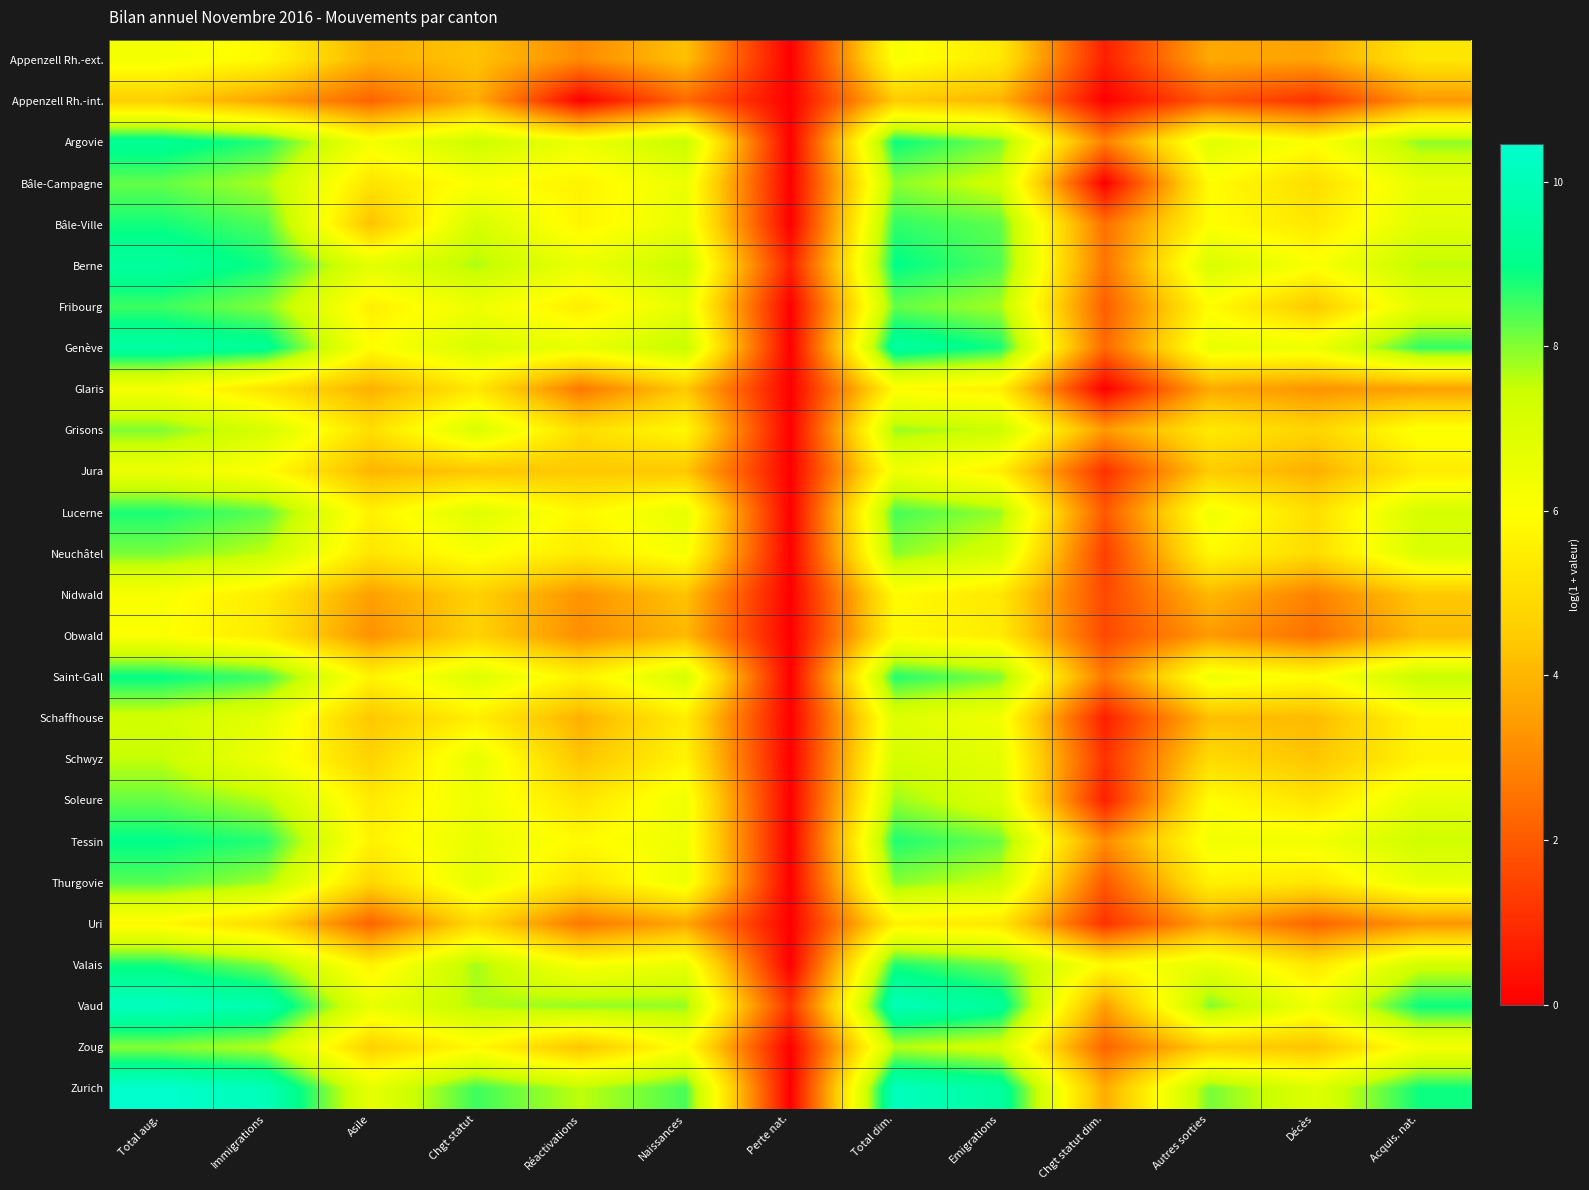

At how many categories does at least one series exceed 2?

12